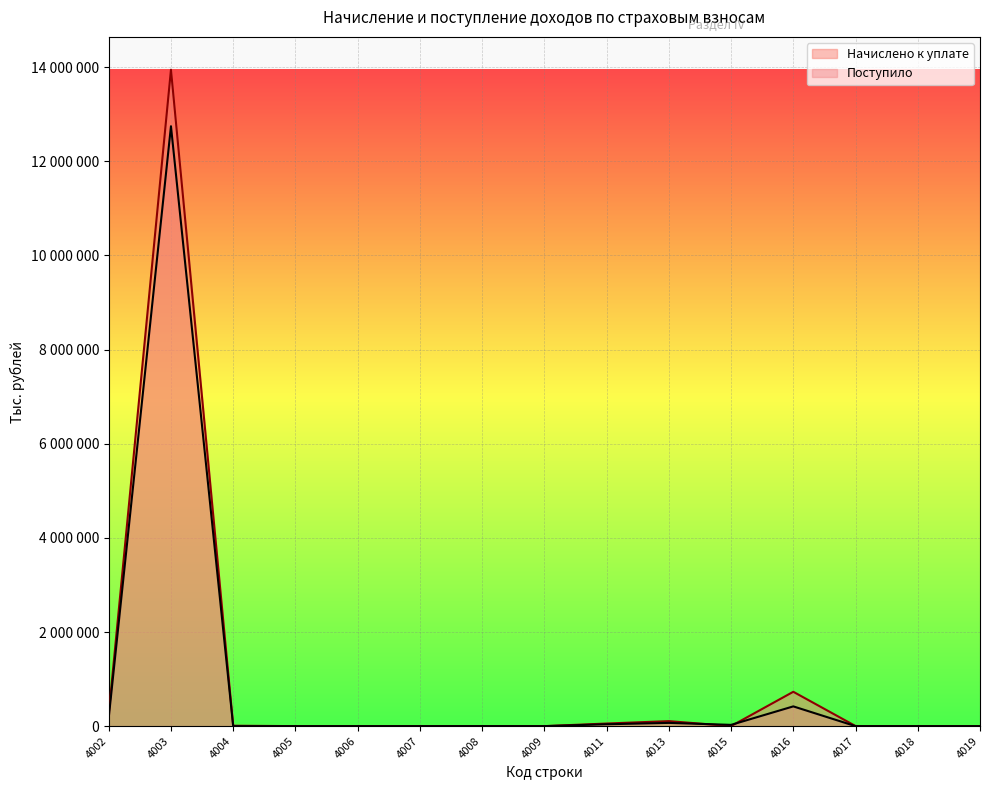

What is the value of the Начислено к уплате point at the 5th from the left?

79